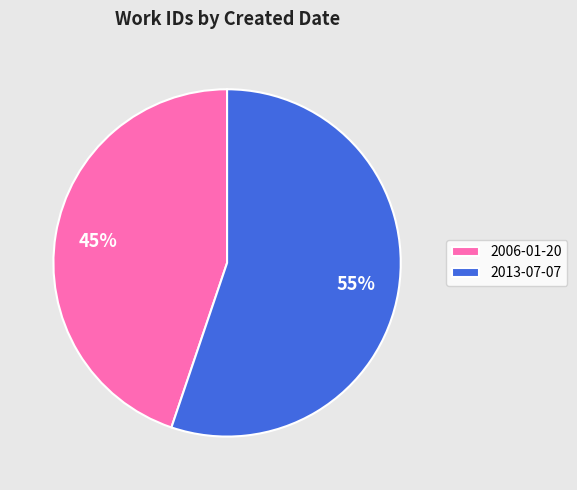

How many slices are in this pie chart?

2